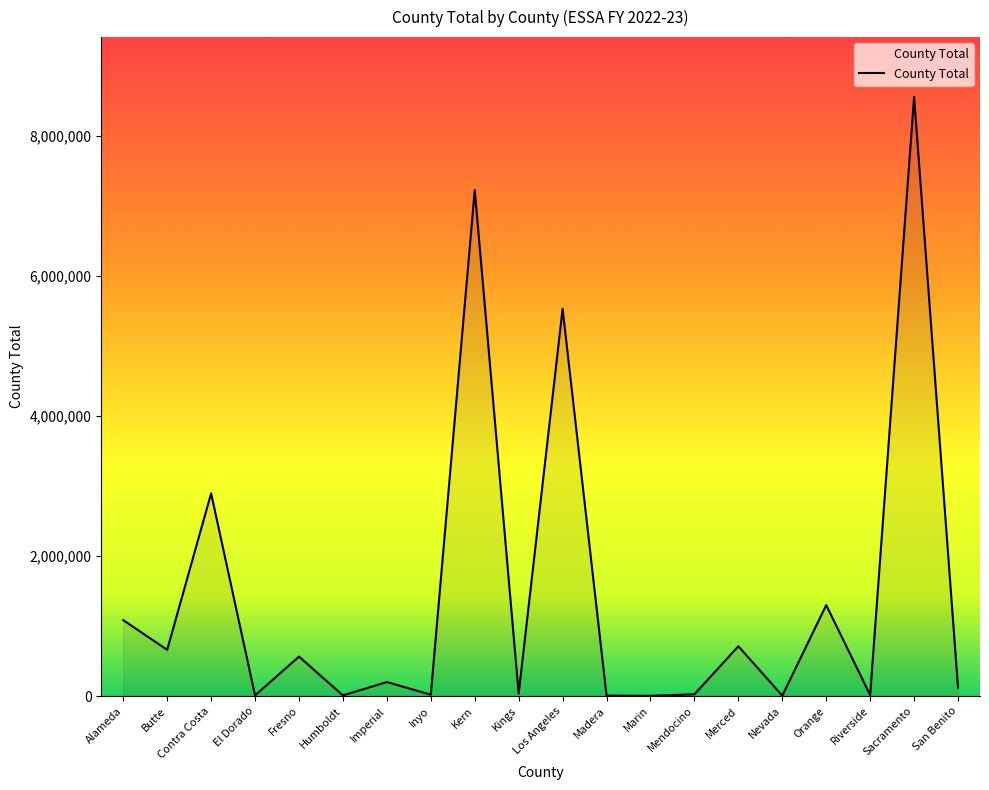

What is the maximum value shown in the chart?

8558770